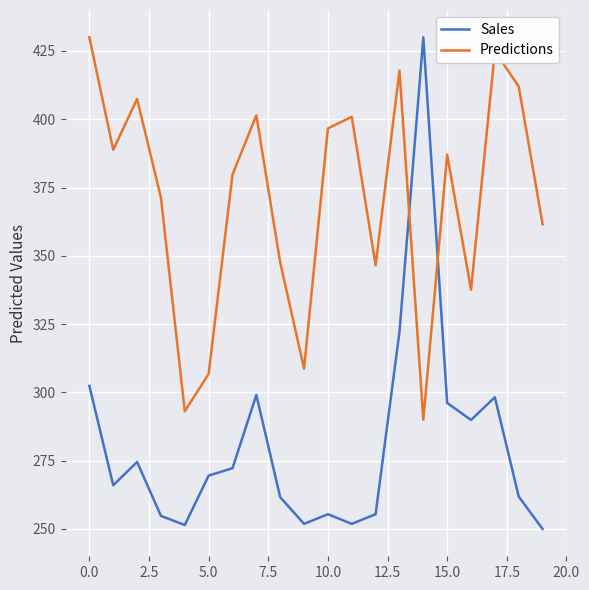

How many values in the Sales series are below 269?

10